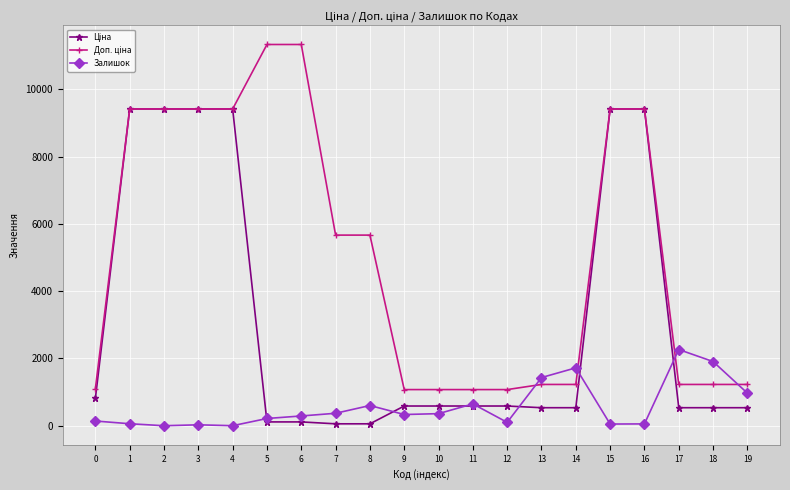

True or false: Залишок has more than 2 interior local peaks.

True